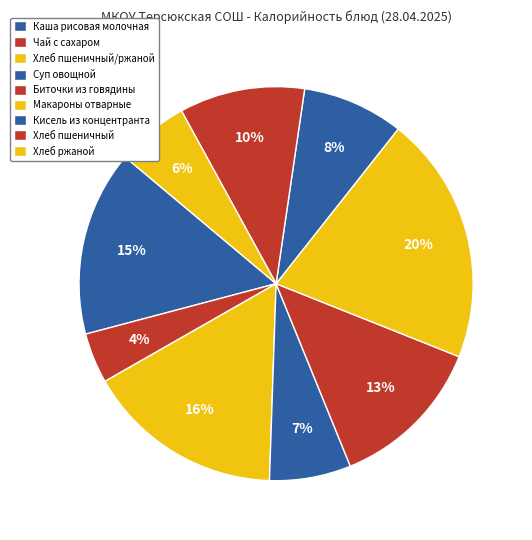

True or false: Биточки из говядины accounts for 22% of the total.

False